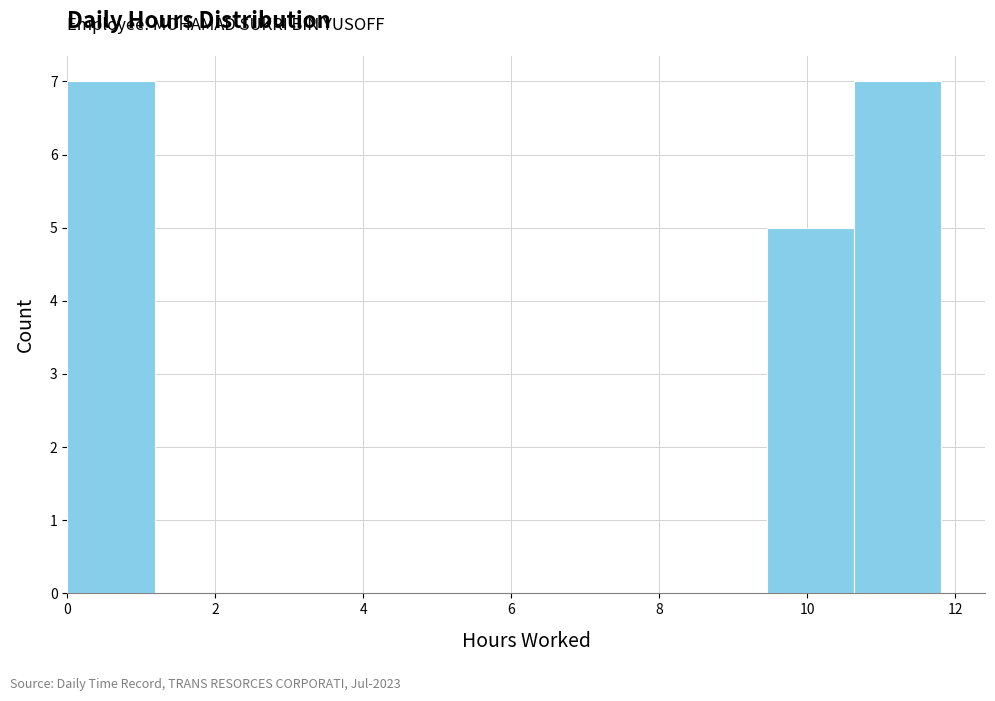

What is the height of the bar covering 10.6 to 11.8 on the x-axis? Neither the bar edges nor the heights are printed on the chart, so give them approximately, as read against the axes.

7